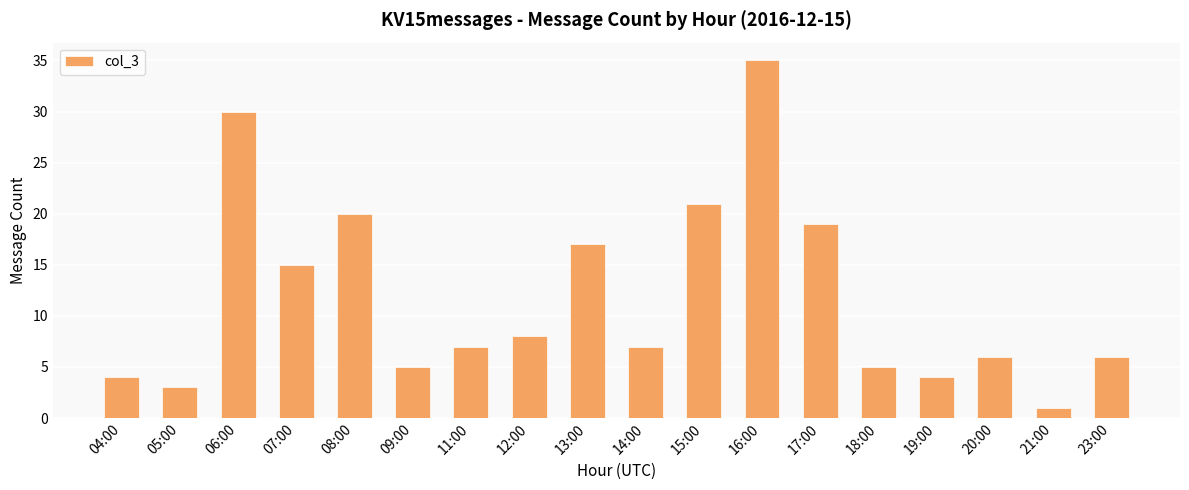

Reading left to right, what are all the values shown in this chart?

4	3	30	15	20	5	7	8	17	7	21	35	19	5	4	6	1	6